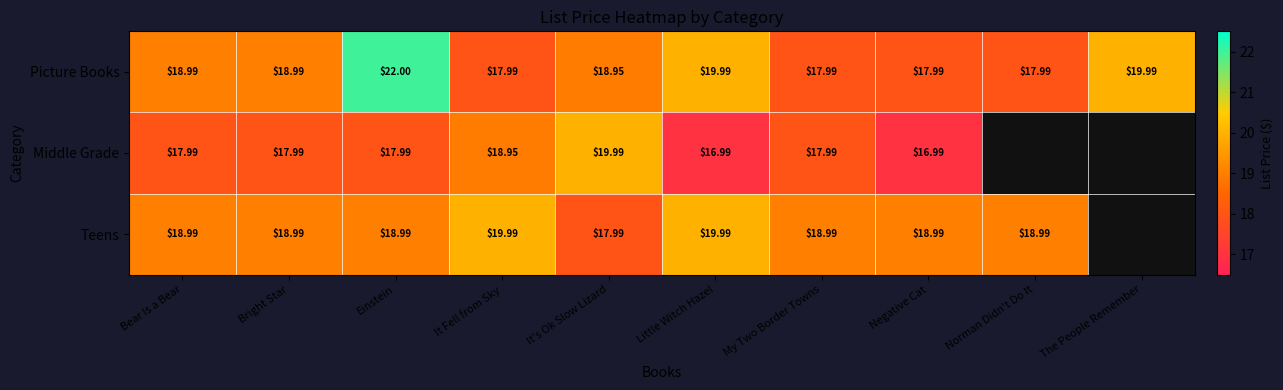

Which series changed the most between It Fell from Sky and Little Witch Hazel?

Picture Books